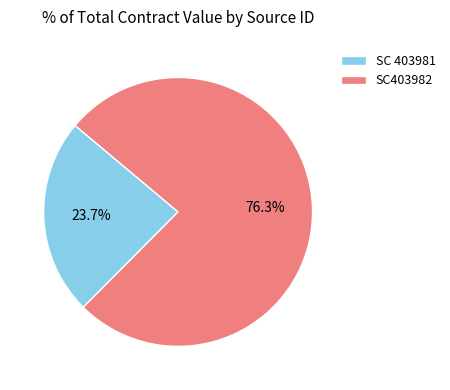

Does any single category account for the majority?

Yes